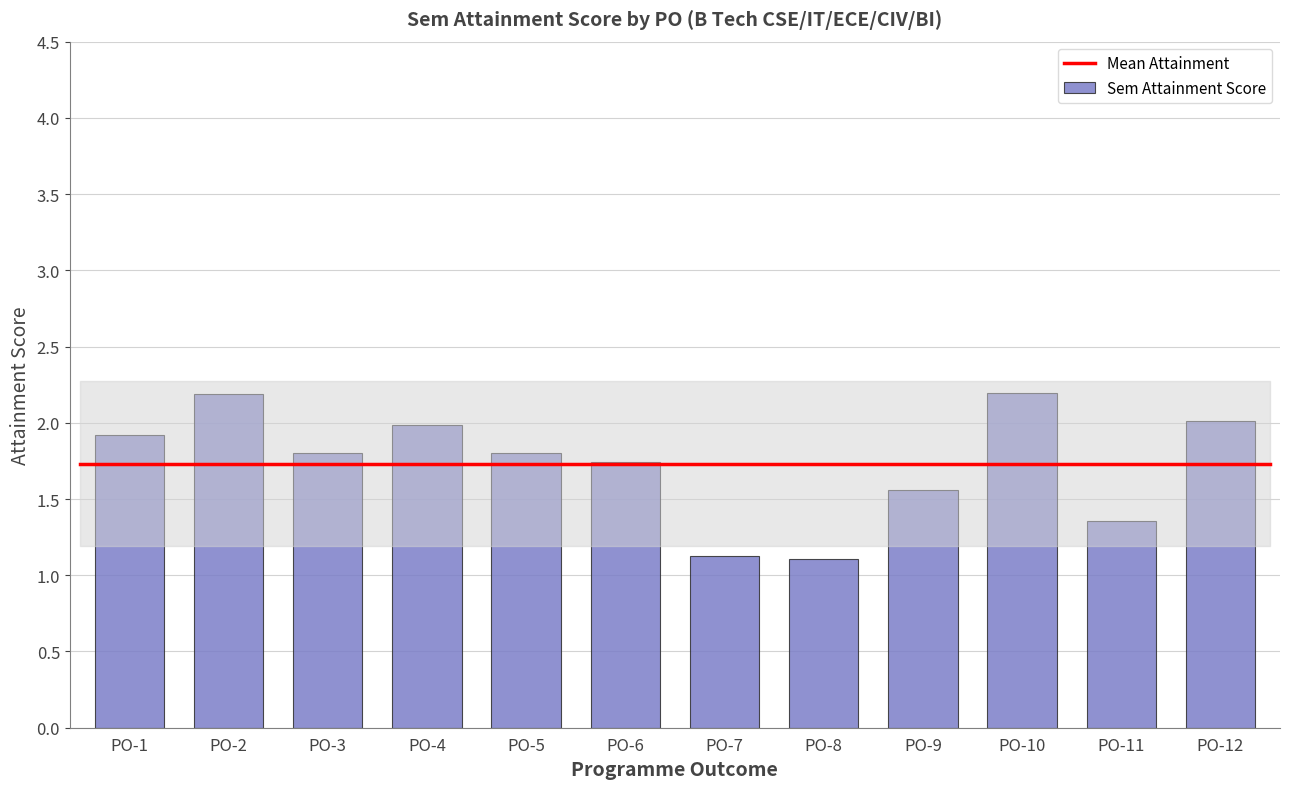

How many series are shown in this chart?

1